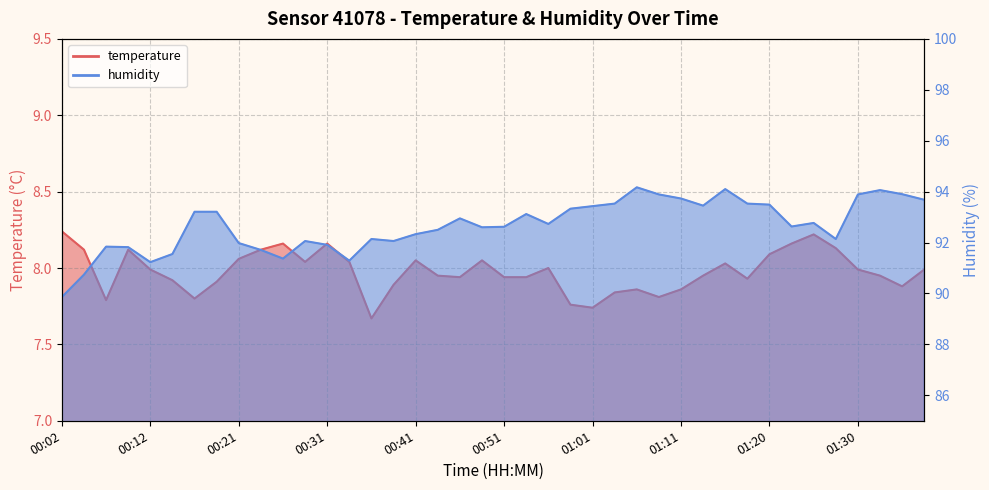

Reading right to left, list all the values displayed in this chart.

temperature: 8.0	7.9	8.0	8.0	8.1	8.2	8.2	8.1	7.9	8.0	8.0	7.9	7.8	7.9	7.8	7.7	7.8	8.0	7.9	7.9	8.1	7.9	8.0	8.1	7.9	7.7	8.0	8.2	8.0	8.2	8.1	8.1	7.9	7.8	7.9	8.0	8.1	7.8	8.1	8.2
humidity: 93.7	93.9	94.1	93.9	92.1	92.8	92.6	93.5	93.5	94.1	93.5	93.7	93.9	94.2	93.5	93.4	93.3	92.7	93.1	92.6	92.6	93.0	92.5	92.3	92.1	92.1	91.3	91.9	92.1	91.4	91.7	92.0	93.2	93.2	91.5	91.2	91.8	91.8	90.7	89.9